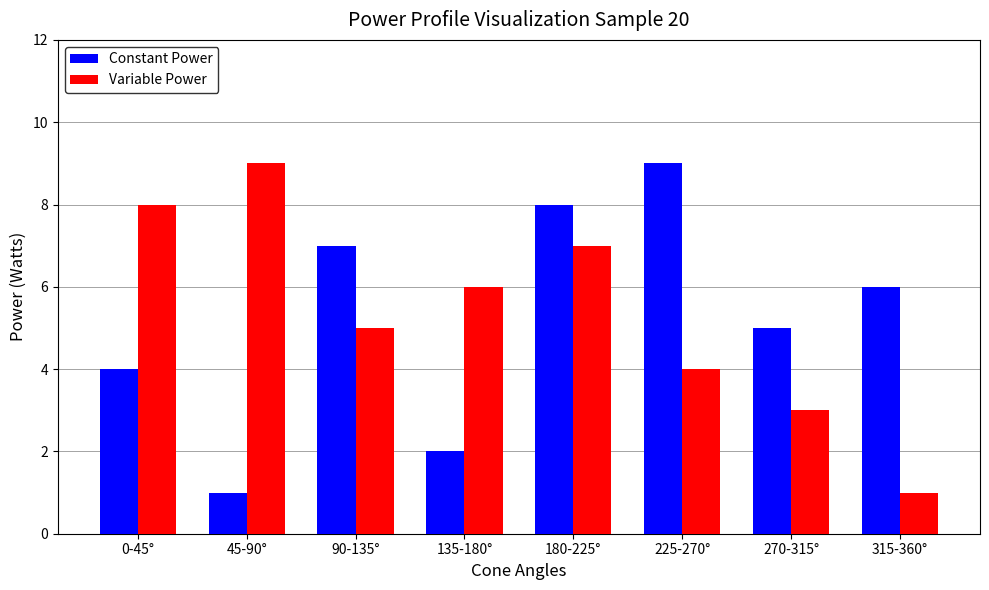

Which series has the largest total across all categories?

Variable Power